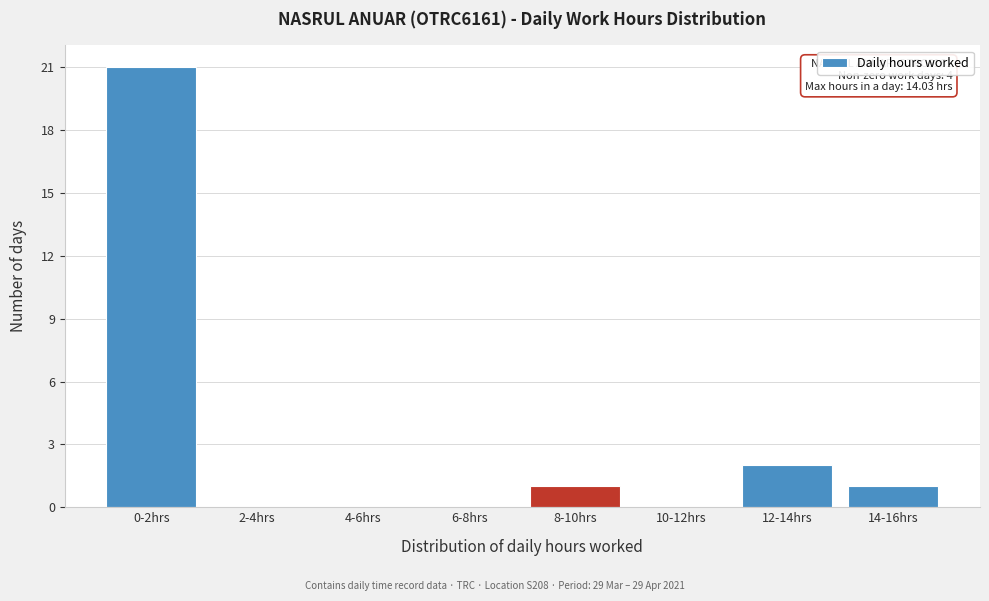

Reading left to right, transcribe all the data shown in this chart.

0-2hrs=21	2-4hrs=0	4-6hrs=0	6-8hrs=0	8-10hrs=1	10-12hrs=0	12-14hrs=2	14-16hrs=1